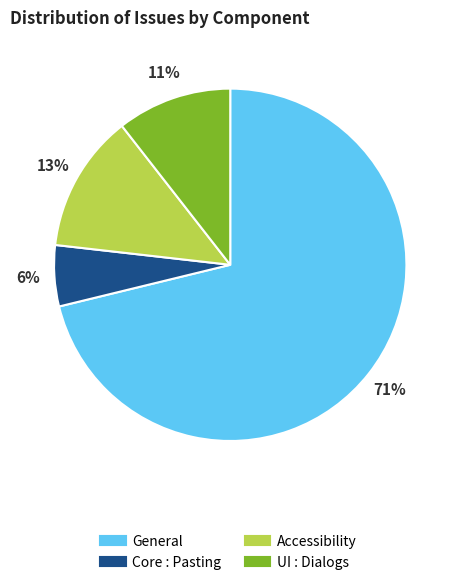

Count the number of slices in the pie.

4